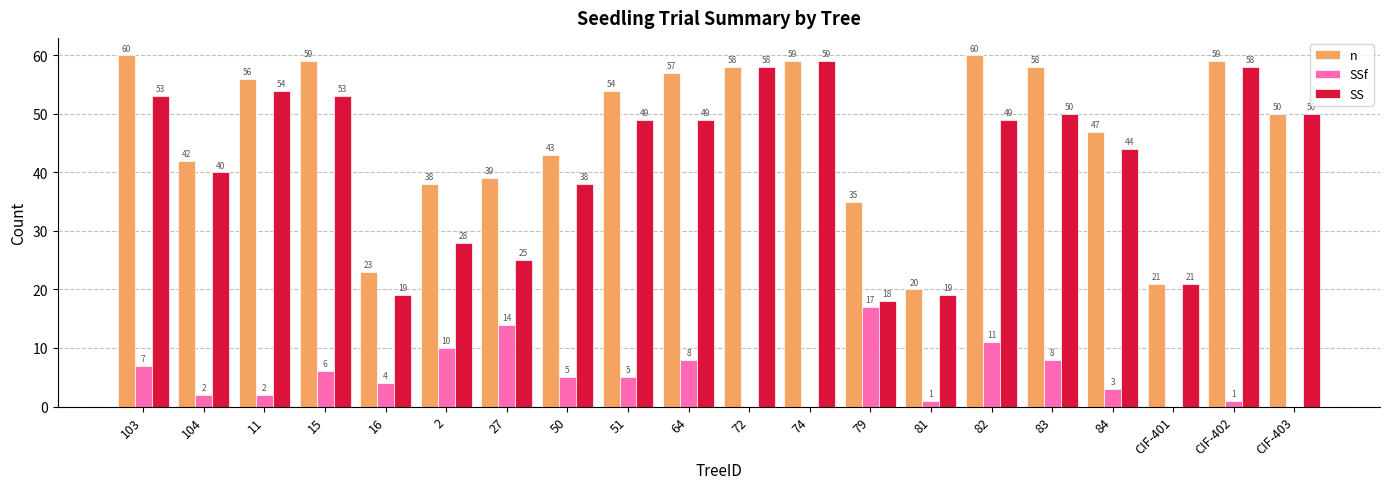

What is the sum of all SS values?

834